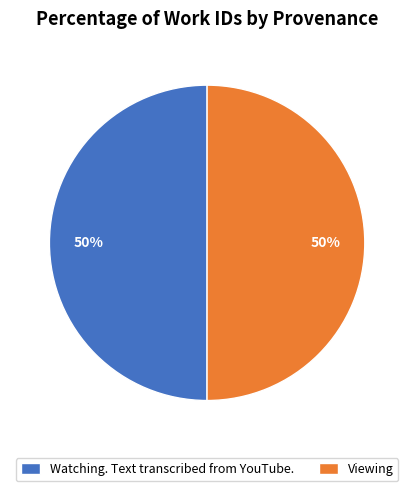

How many segments does this pie chart have?

2